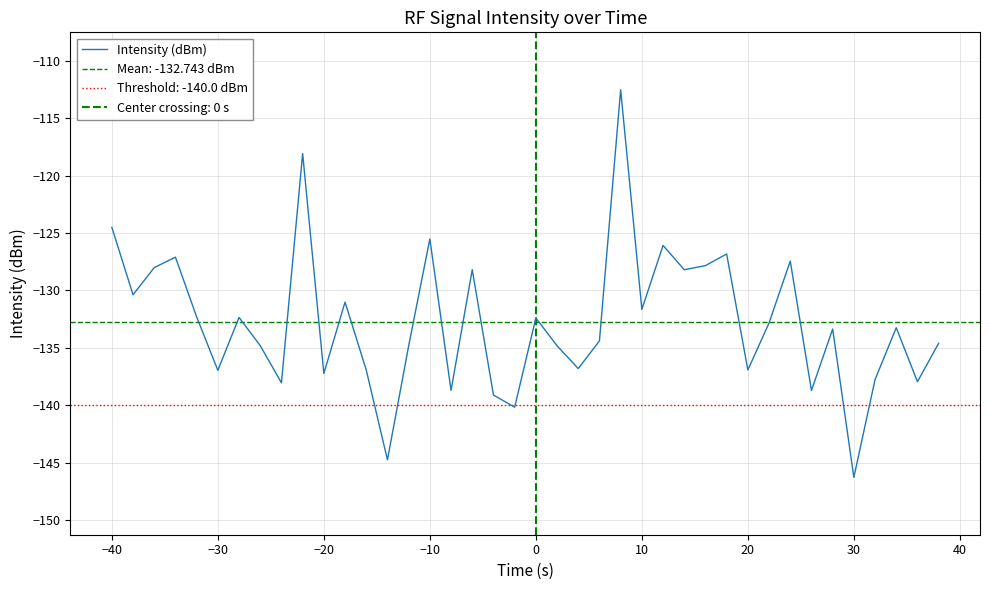

The value at −30 is -28.4. True or false?

False